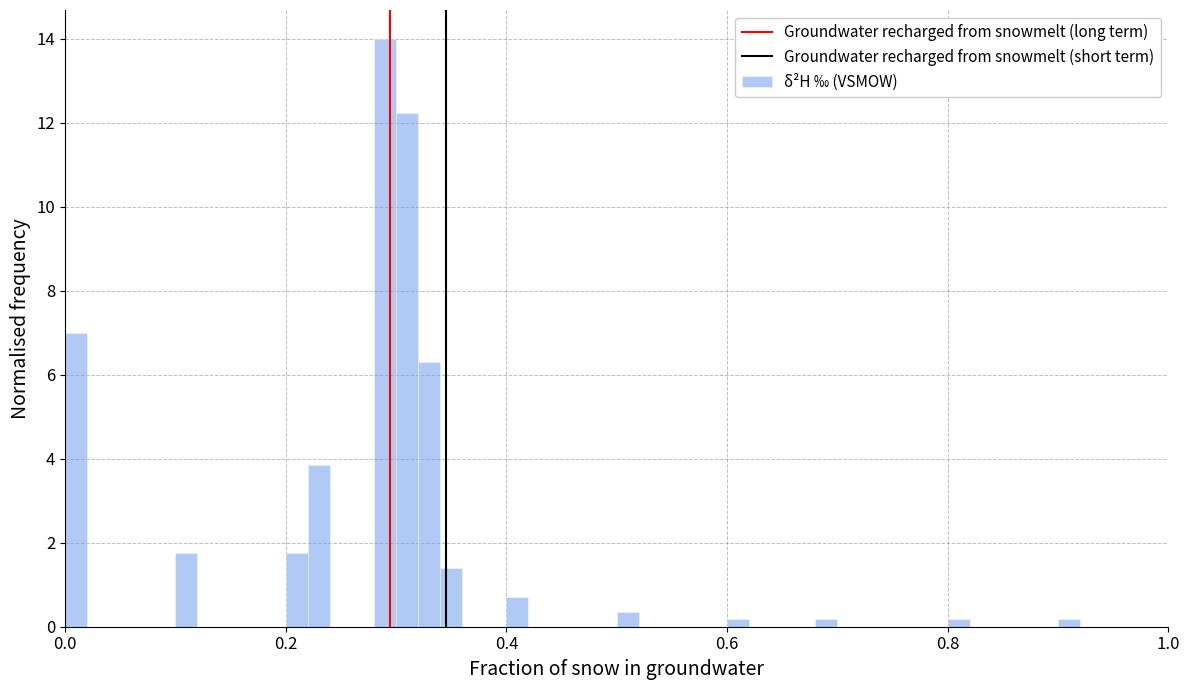

Around what value on the x-axis is the tallest bar? Give the approximate position of its centre, as read against the axis.

0.30